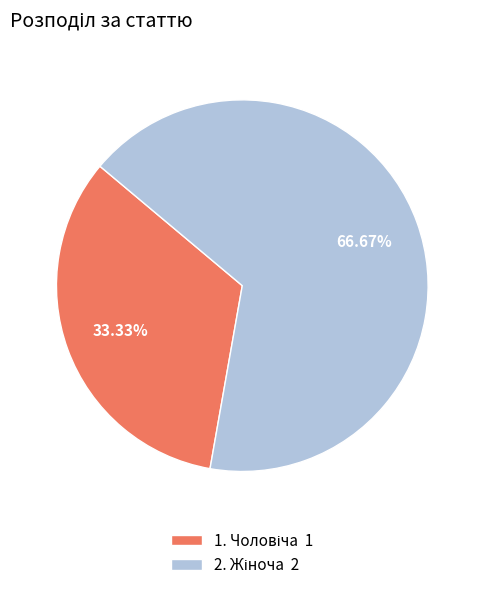

Count the number of slices in the pie.

2